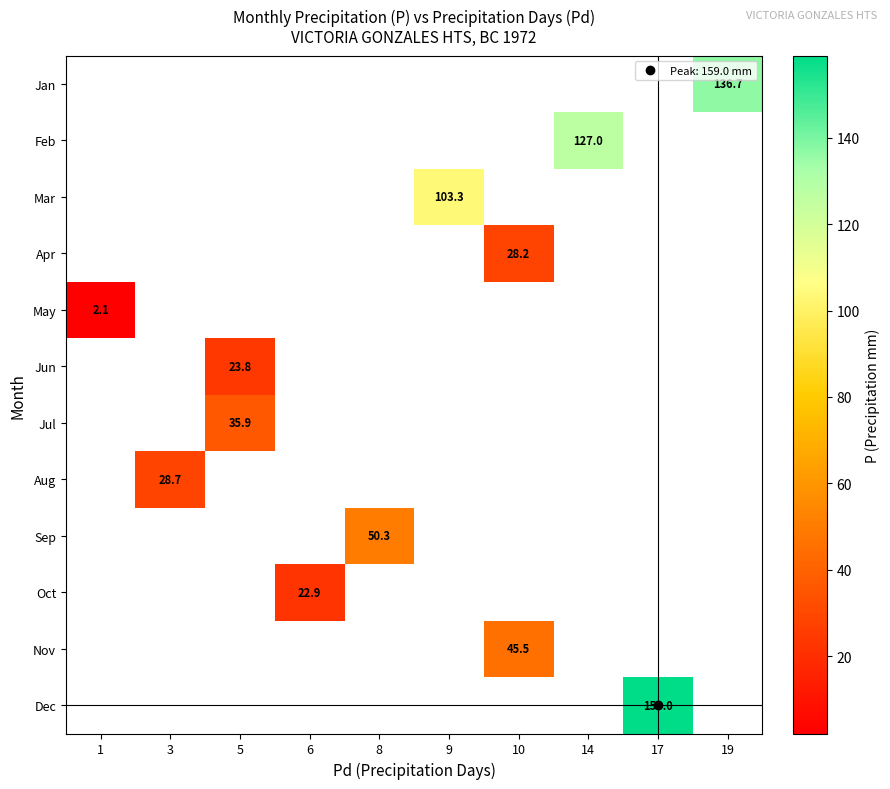

Which category has the lowest value across all series?

1